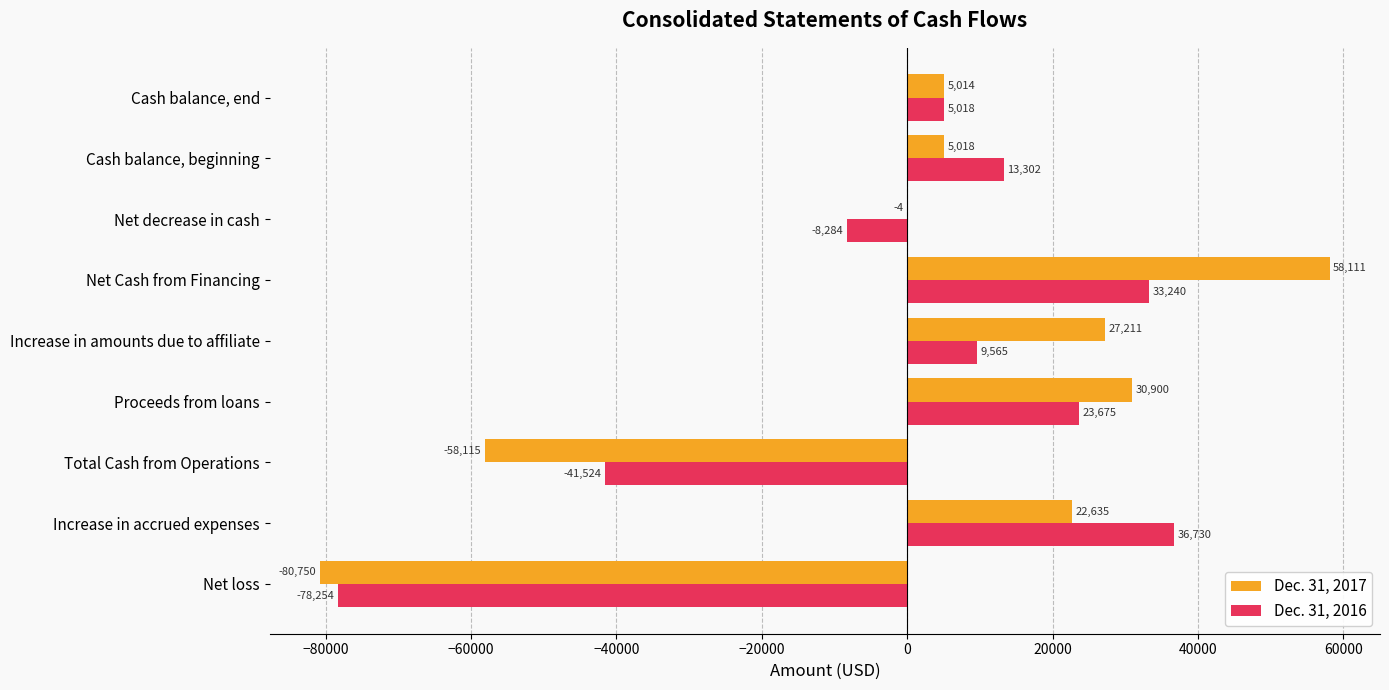

How many categories are shown in the chart?

9